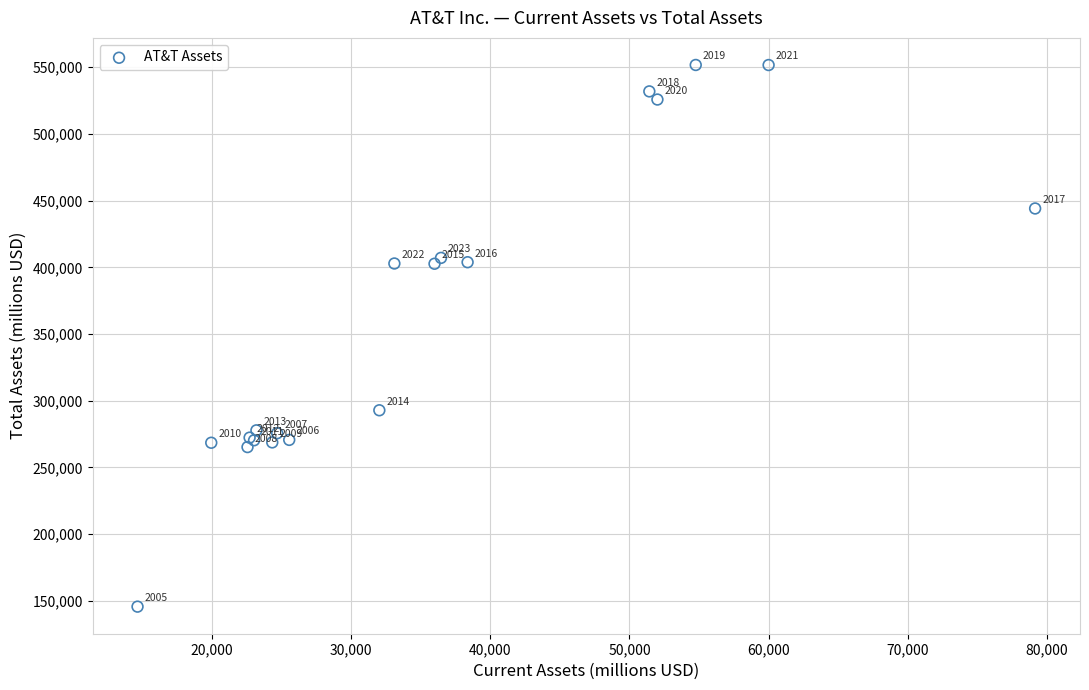

What Y value in the scatter plot is closest to 348650?

402672